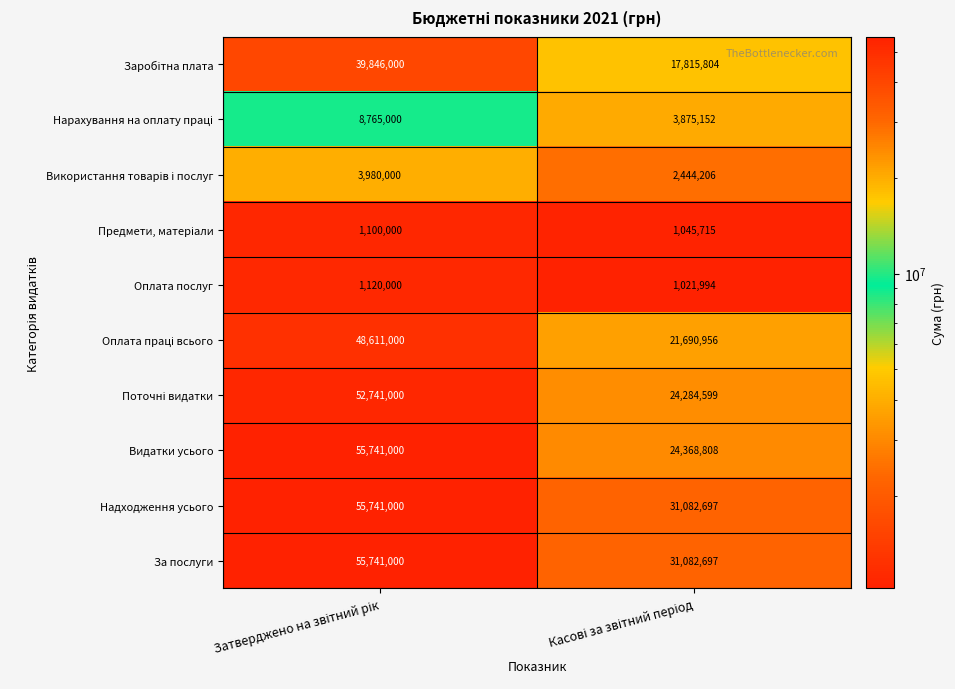

Which series has the widest spread of values?

Видатки усього